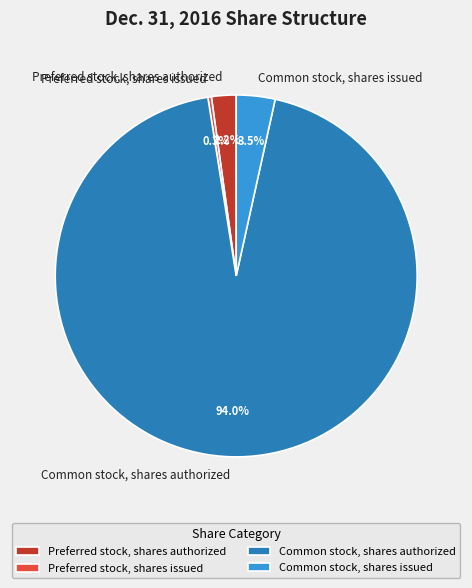

What is the total percentage of Preferred stock, shares authorized and Preferred stock, shares issued?

2.5%